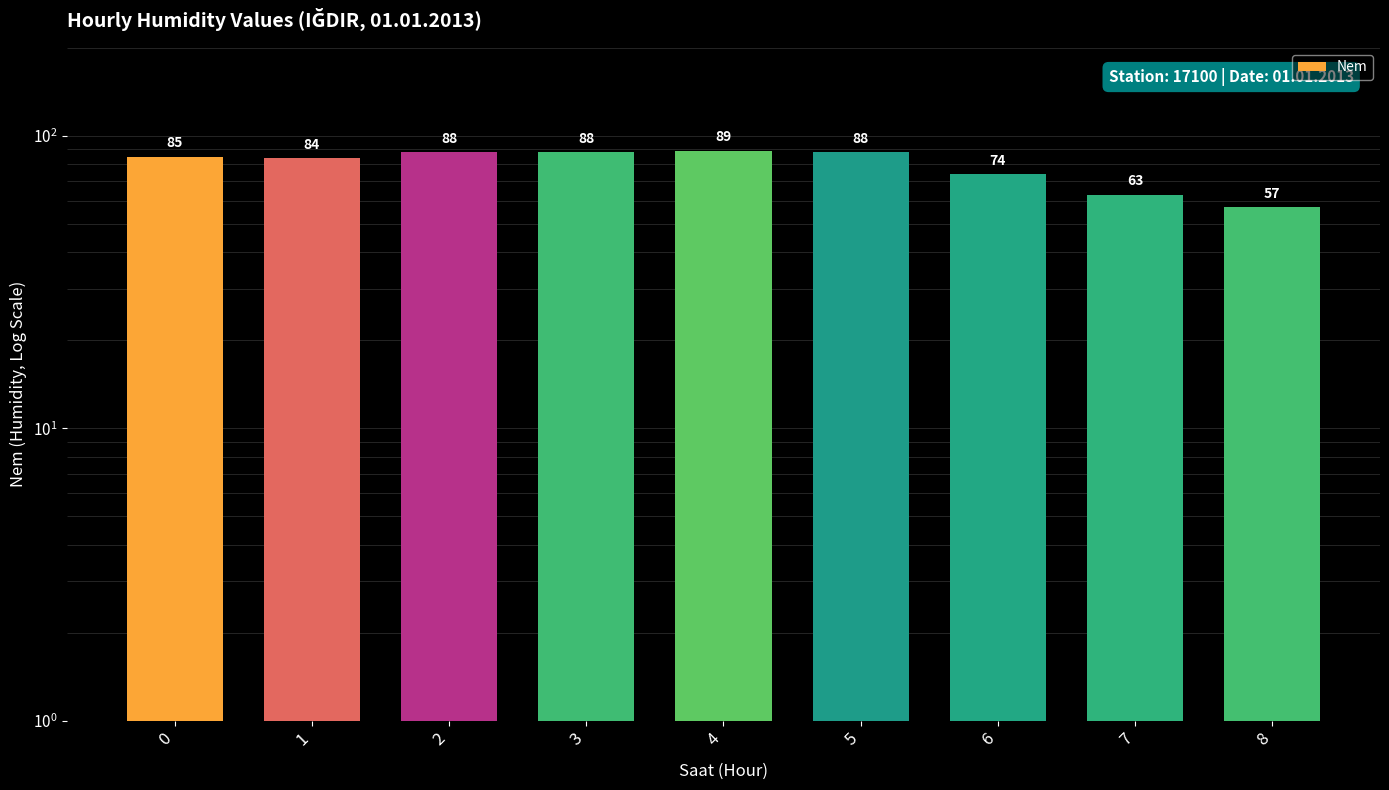

Which has a higher value, 5 or 8?

5